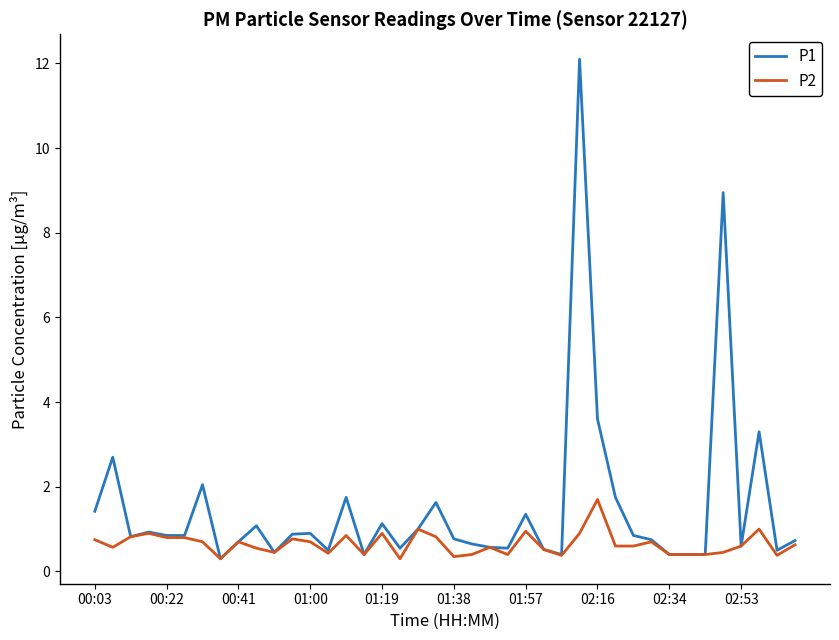

Rank the series by their average value, from highest to lowest.

P1, P2